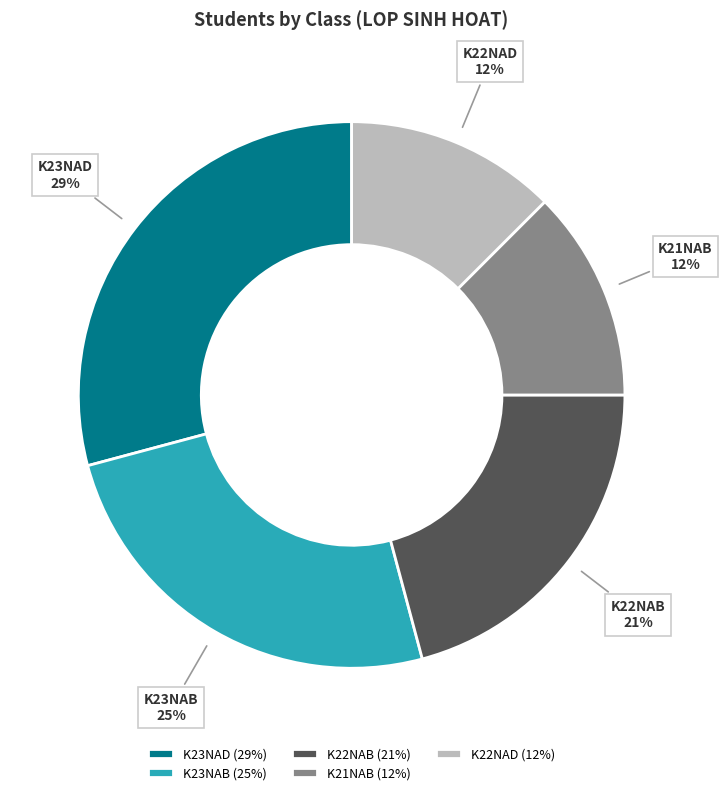

Is the sum of K22NAD and K23NAB greater than half?

No